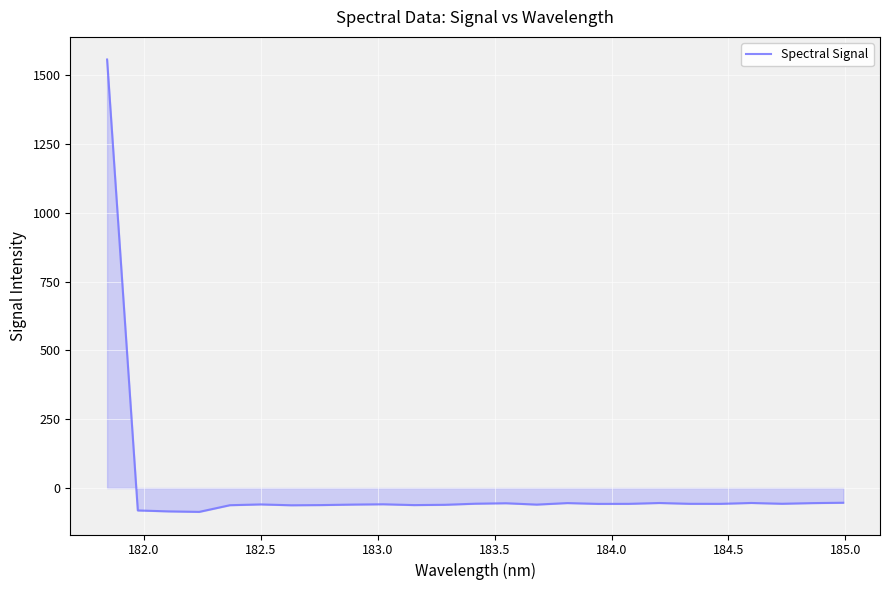

What is the minimum value shown in the chart?

-86.7